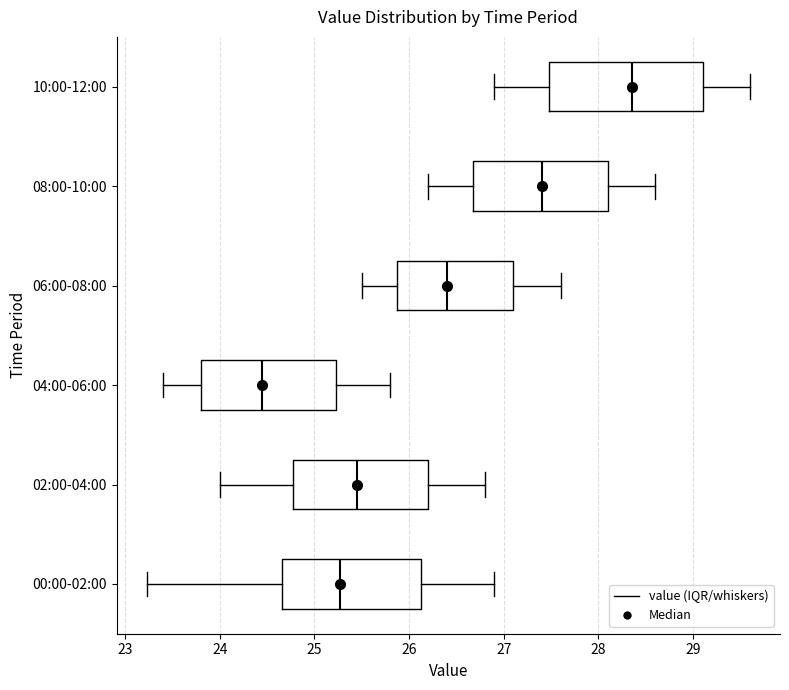

Comparing the boxes themselves (not the whiskers), which one is the widest?

10:00-12:00